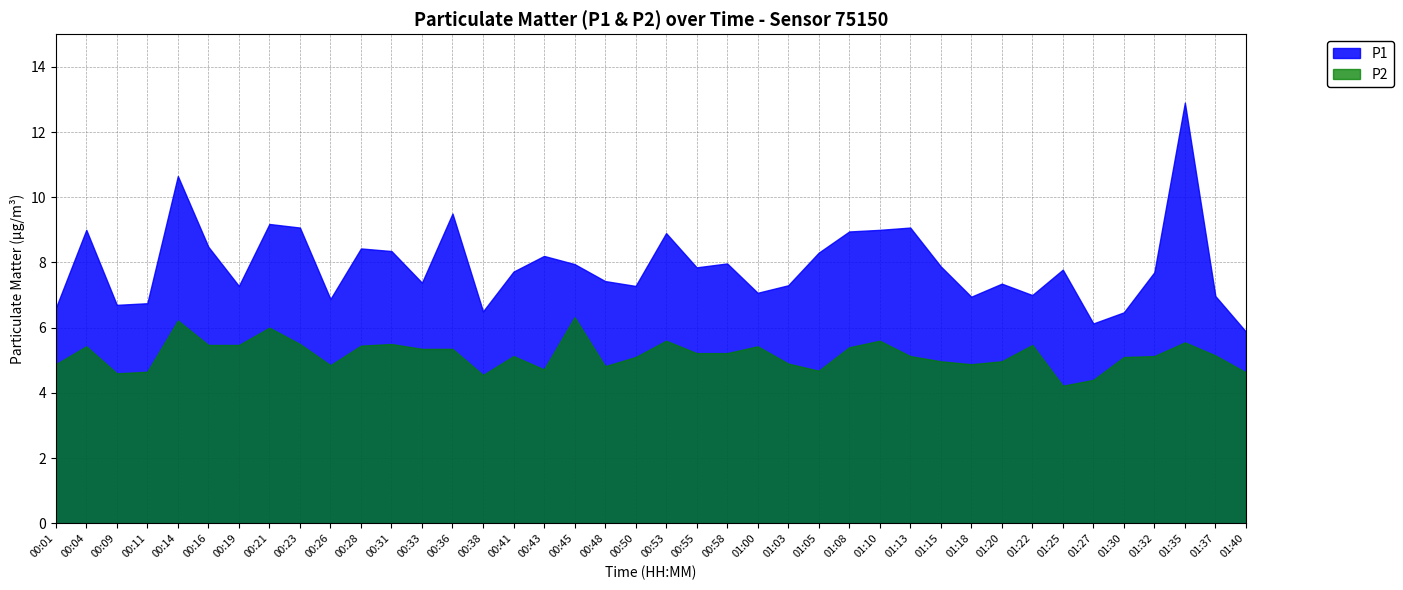

What are all the series names shown in the legend?

P1, P2